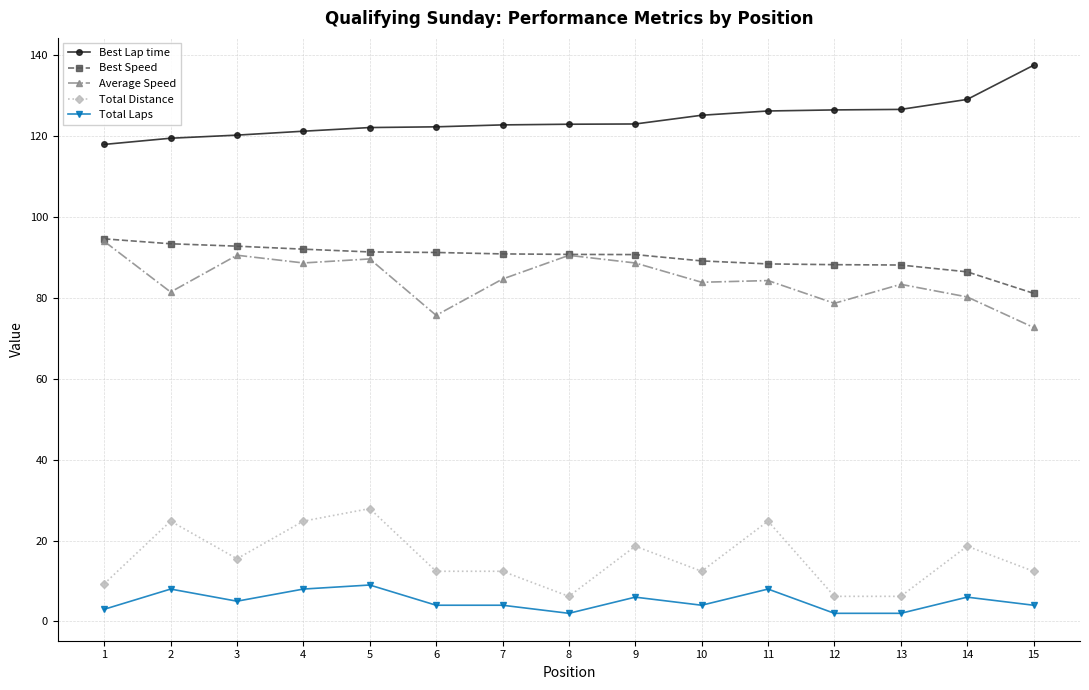

How many lines are shown in the chart?

5